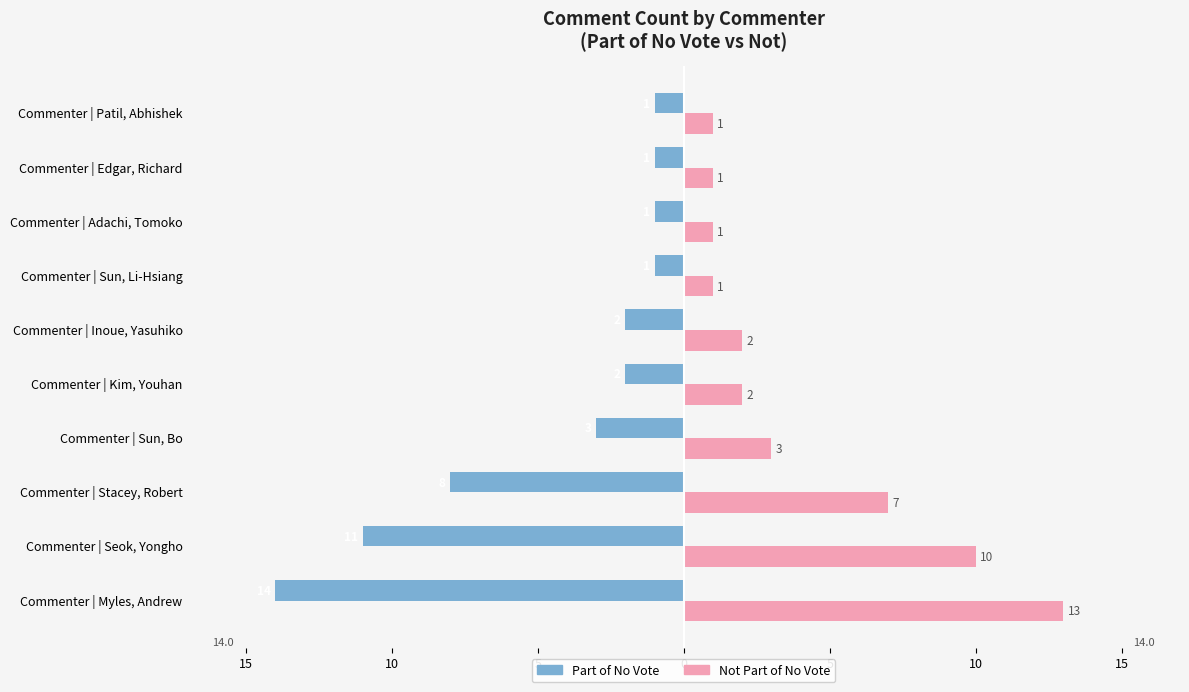

How many groups of bars are there?

10